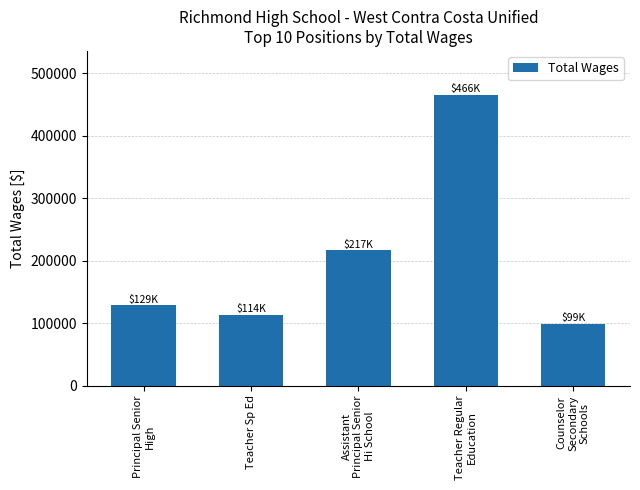

Read the value at Teacher Sp Ed.

113664